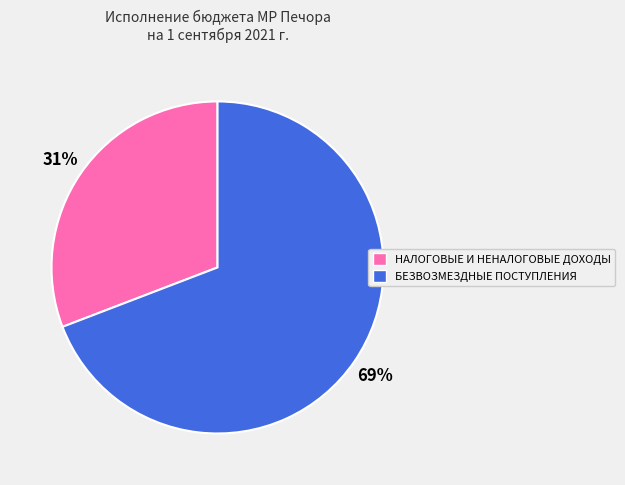

Which slice is the smallest?

НАЛОГОВЫЕ И НЕНАЛОГОВЫЕ ДОХОДЫ